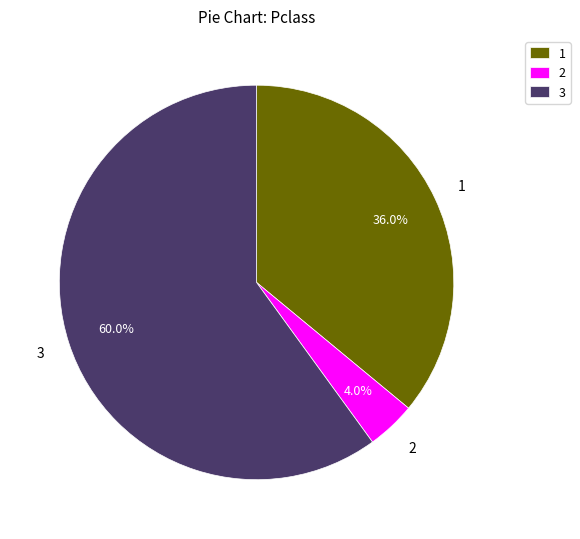

What is the majority slice?

3